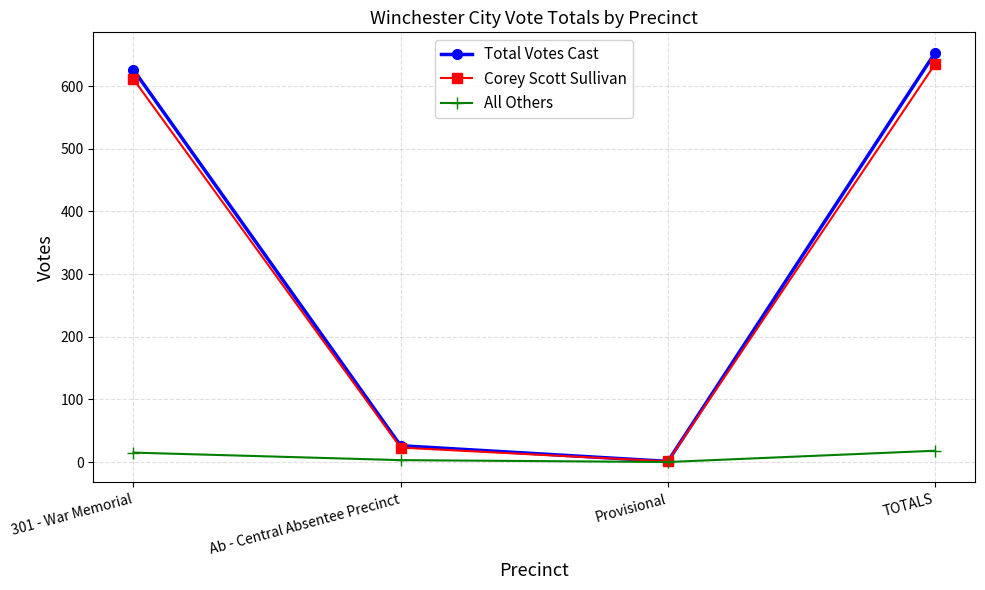

List the labels in order of Total Votes Cast value, smallest first.

Provisional, Ab - Central Absentee Precinct, 301 - War Memorial, TOTALS